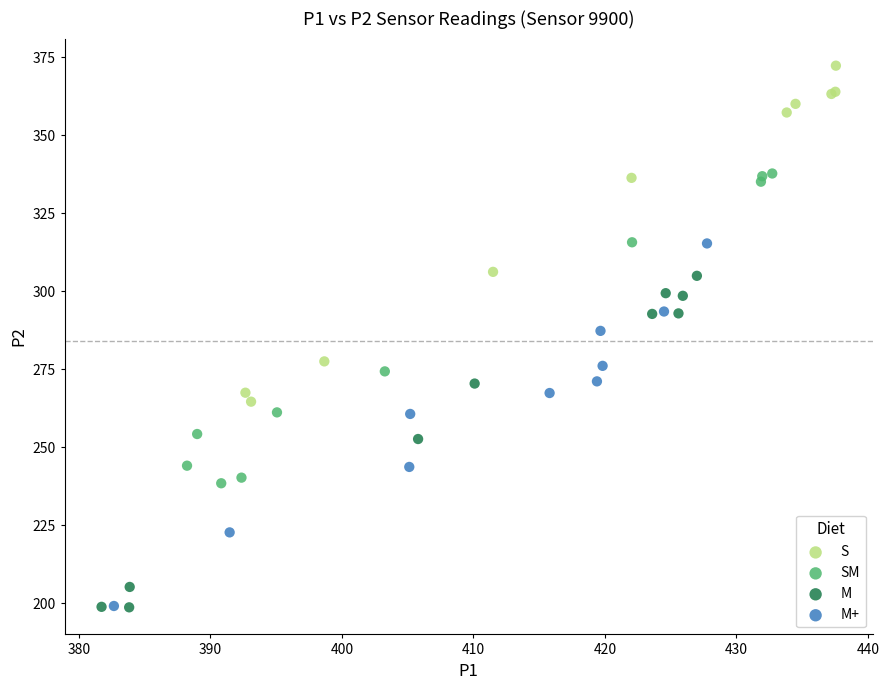

Which series reaches the maximum Y coordinate?

S